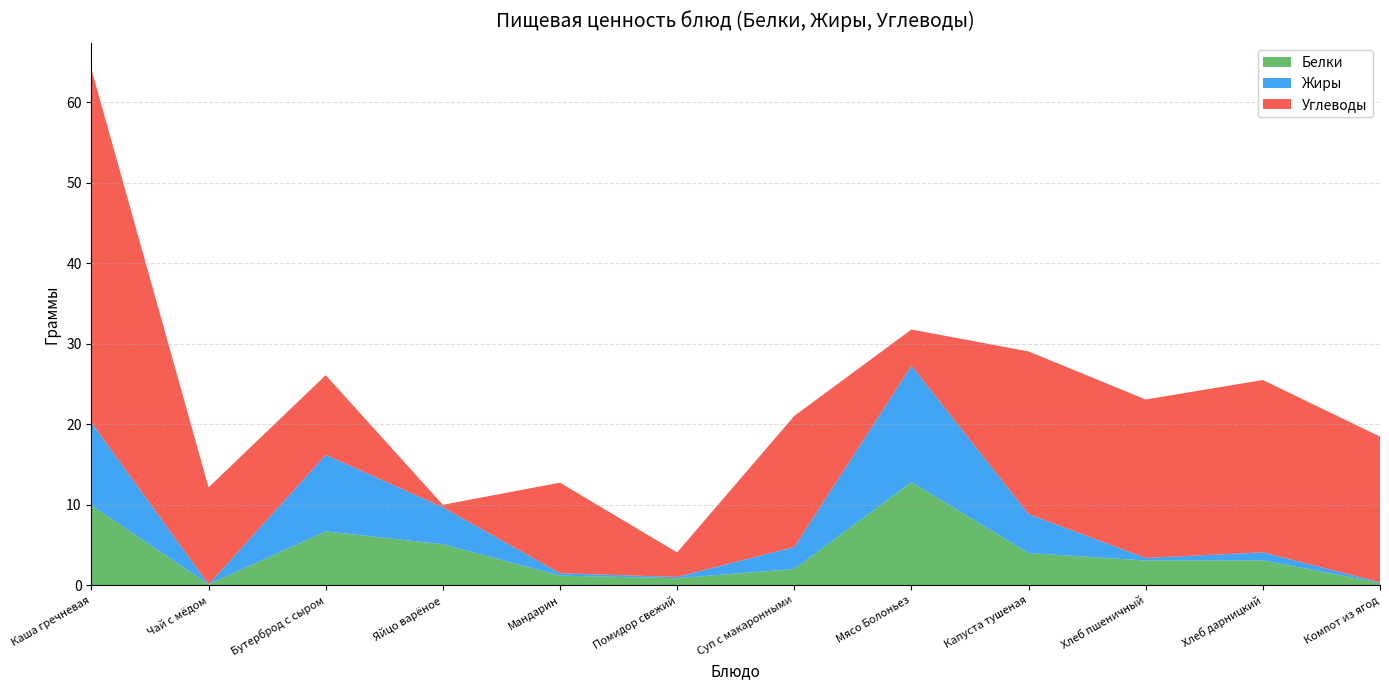

Reading left to right, transcribe all the data shown in this chart.

Белки: 9.9	0.1	6.7	5.1	1.2	0.9	2.0	12.8	4.0	3.1	3.1	0.3
Жиры: 10.3	0.0	9.5	4.6	0.3	0.2	2.7	14.5	4.8	0.3	1.0	0.1
Углеводы: 43.9	12.0	9.9	0.3	11.2	3.0	16.3	4.5	20.2	19.7	21.4	18.1